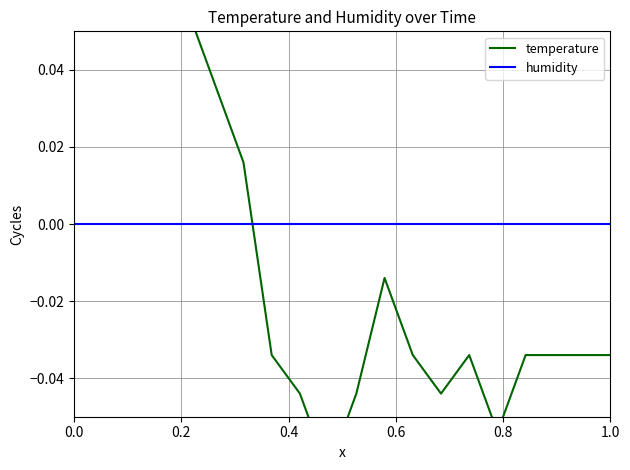

True or false: temperature and humidity cross at least once.

True